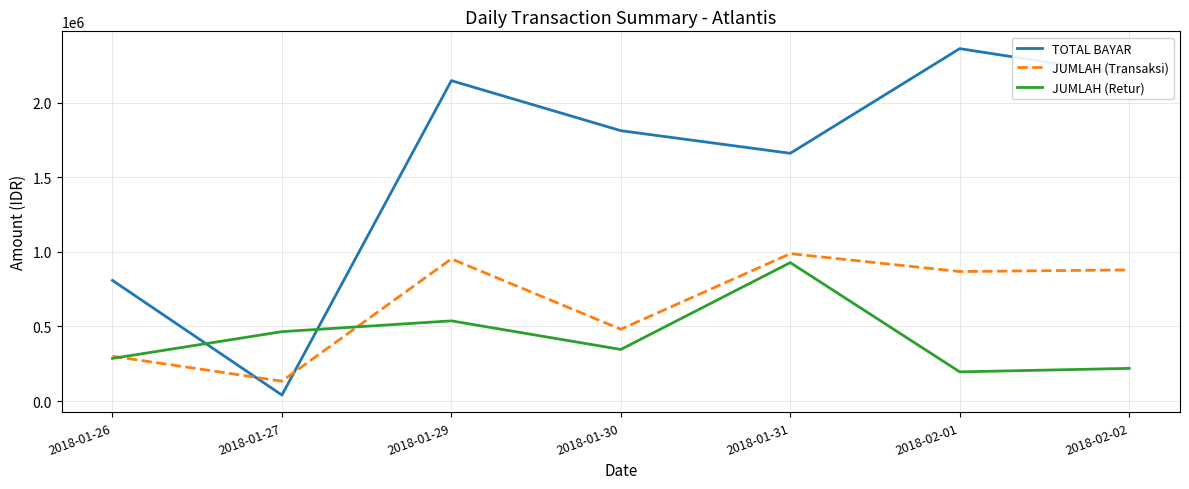

Reading right to left, list all the values displayed in this chart.

TOTAL BAYAR: 2187151	2362325	1660927	1812475	2147863	40425	808851
JUMLAH (Transaksi): 879025	868350	988050	481425	953138	133700	300650
JUMLAH (Retur): 219100	195738	928113	345975	537688	465325	285950